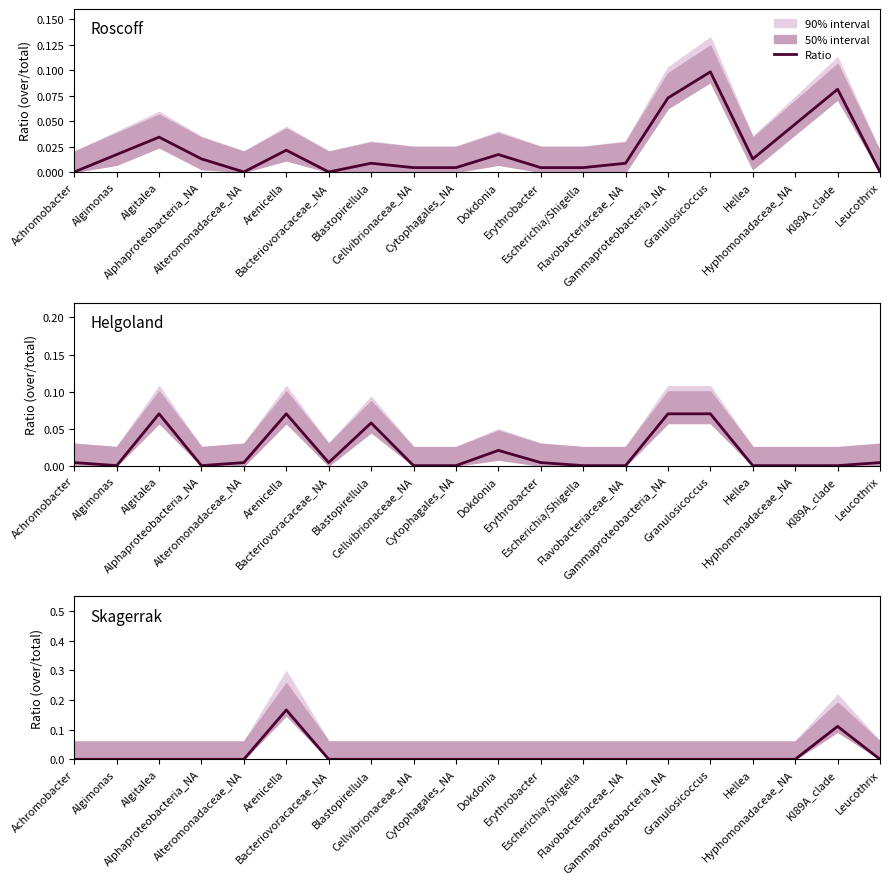

Between Hellea and Granulosicoccus, which is larger?

Hellea